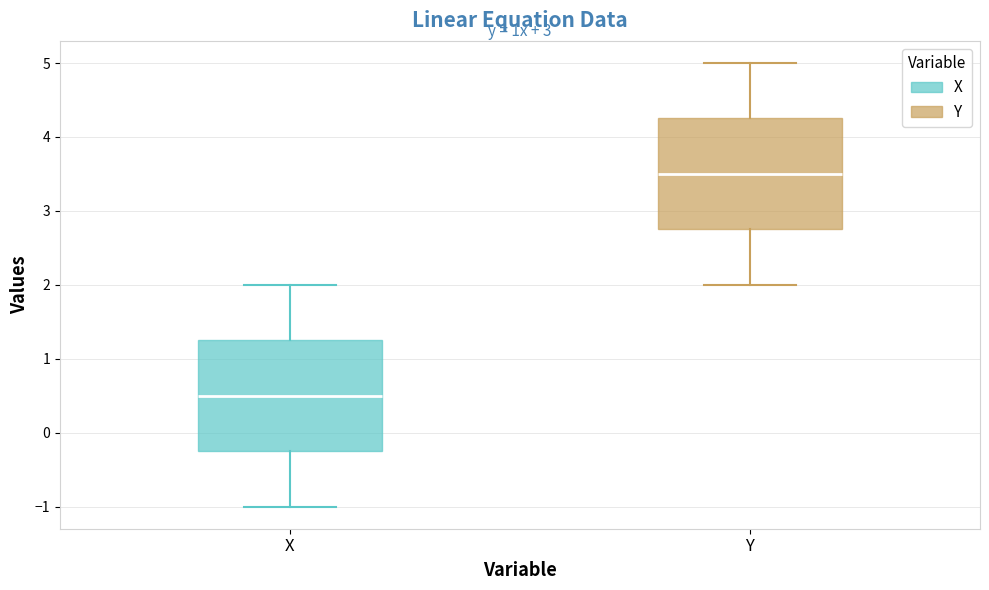

Reading left to right, transcribe this box plot: for each box, give where its median line is, the range the box spans, and where its two whiskers end, as read against the y-axis. The values are not printed on the chart, so give them approximately, as read against the axis.

X: median 0.5, box -0.2 to 1.3, whiskers -1.0 to 2.0
Y: median 3.5, box 2.8 to 4.3, whiskers 2.0 to 5.0